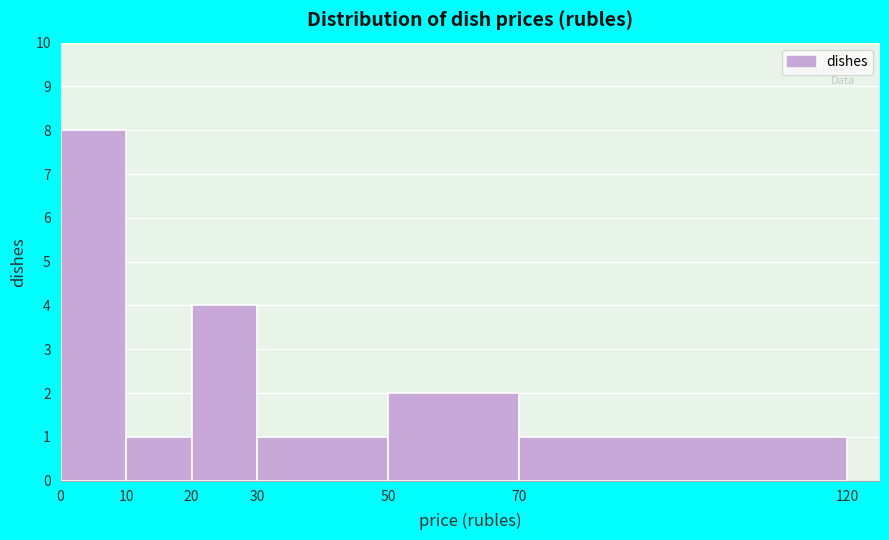

Reading left to right, list every bar in this chart as the range it spans on the x-axis followed by its height. The values are not printed on the chart, so give them approximately, as read against the axis.

0 to 10: 8
10 to 20: 1
20 to 30: 4
30 to 50: 1
50 to 70: 2
70 to 120: 1